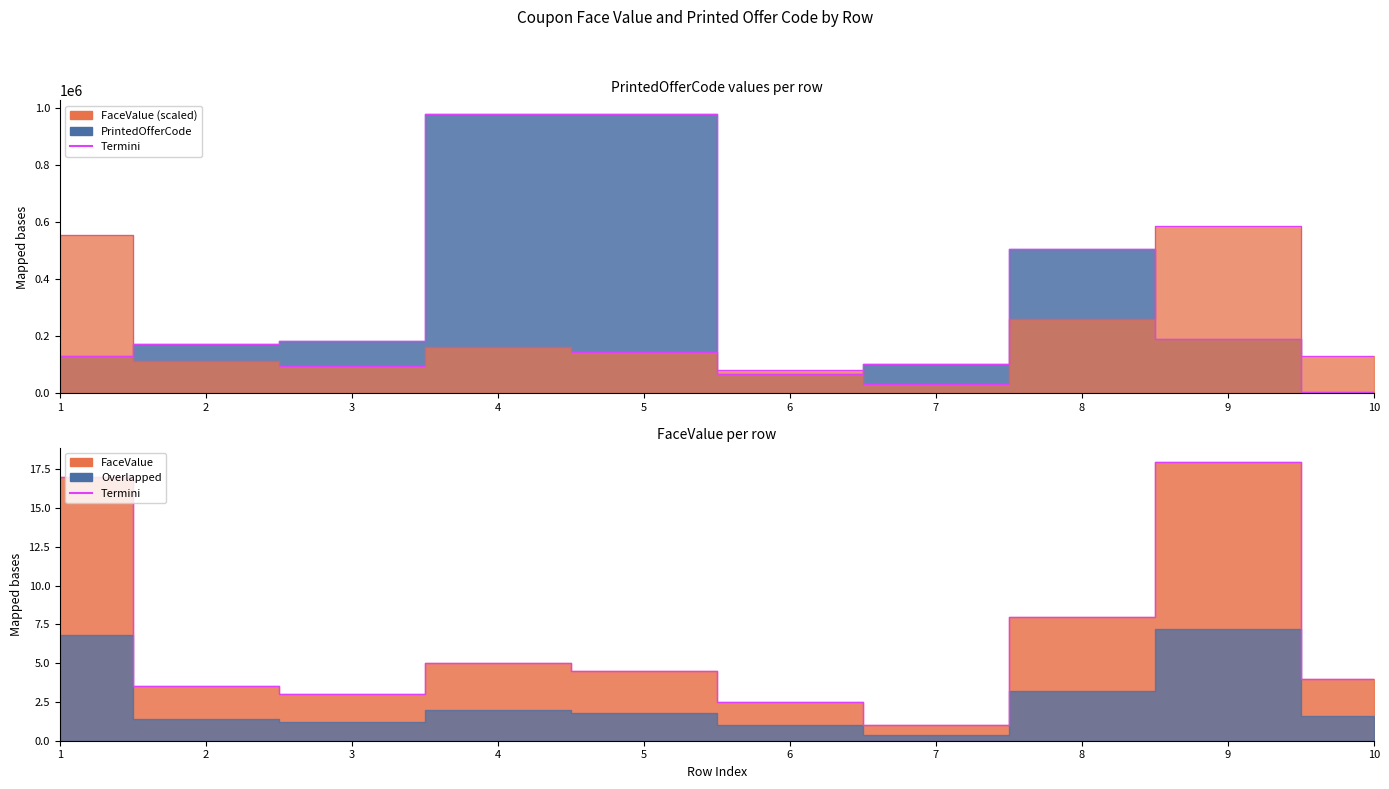

True or false: FaceValue and PrintedOfferCode cross at least once.

False